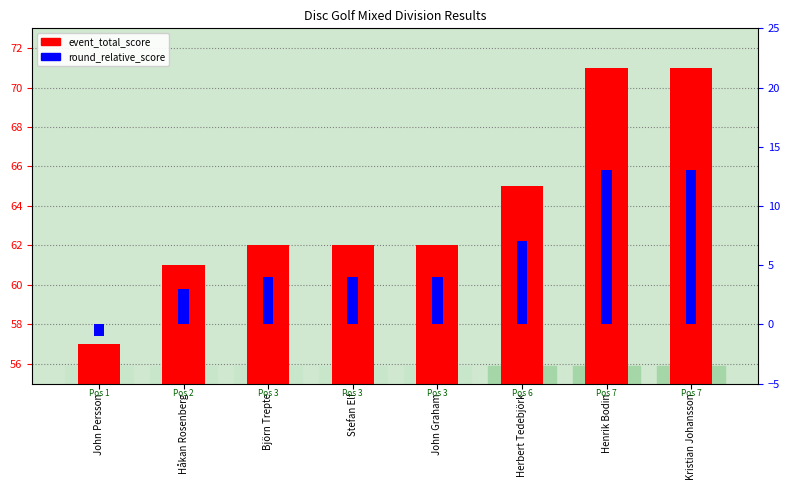

What is the spread (max minus min) of values at John Persson?

58